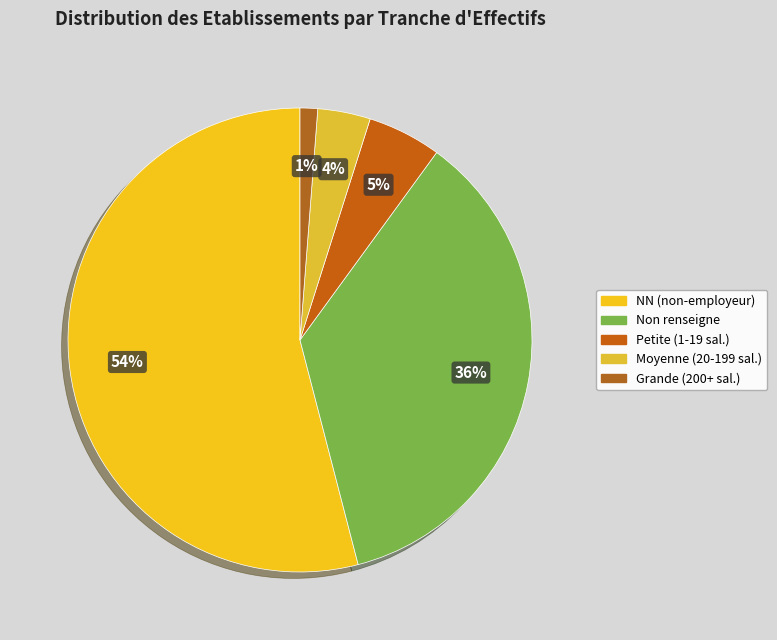

What is the largest slice in the pie chart?

NN